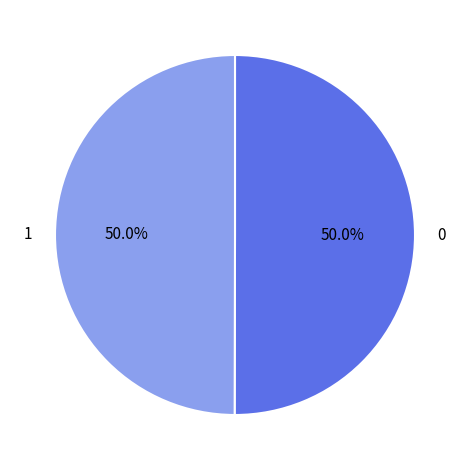

How many slices are in this pie chart?

2